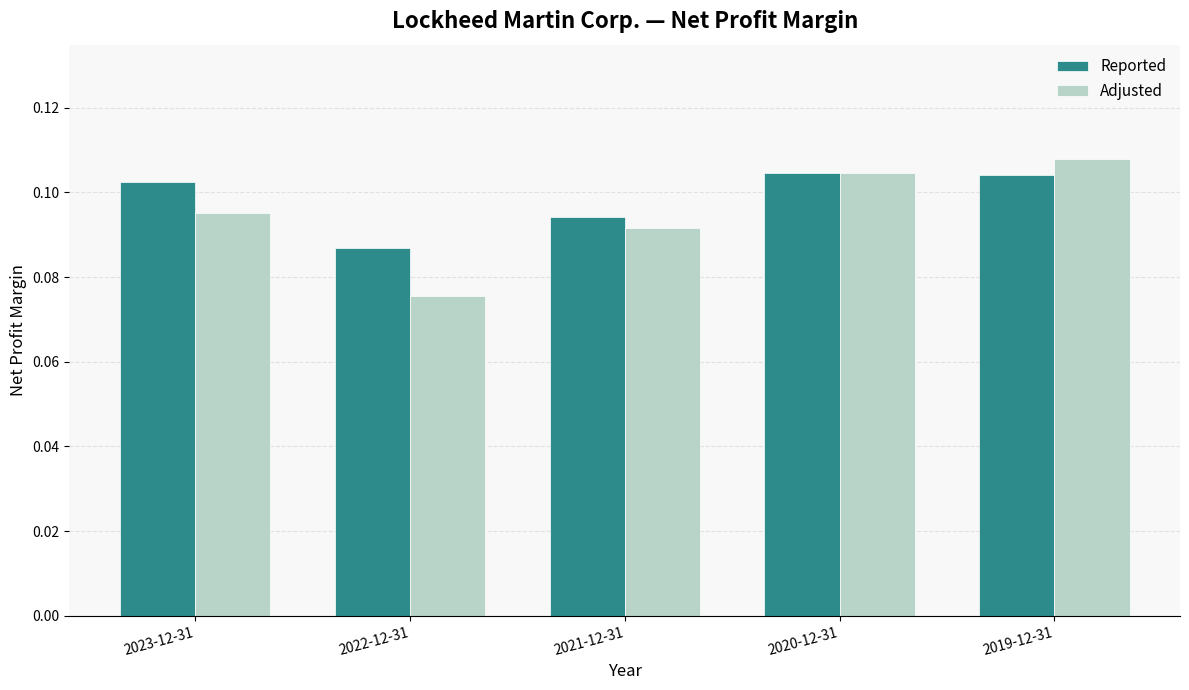

How many Adjusted values are between 0 and 1?

5